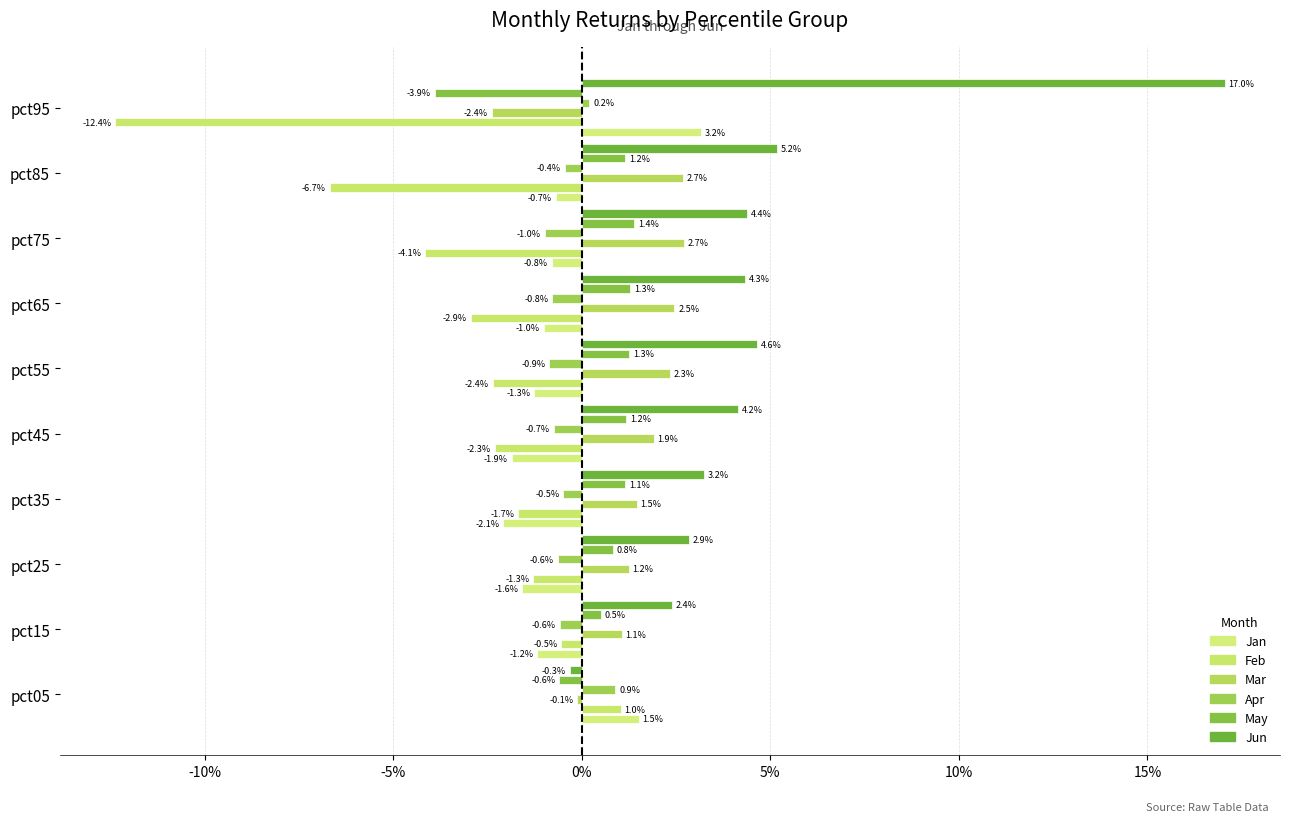

Are the bars grouped side by side (vs. stacked)?

Yes